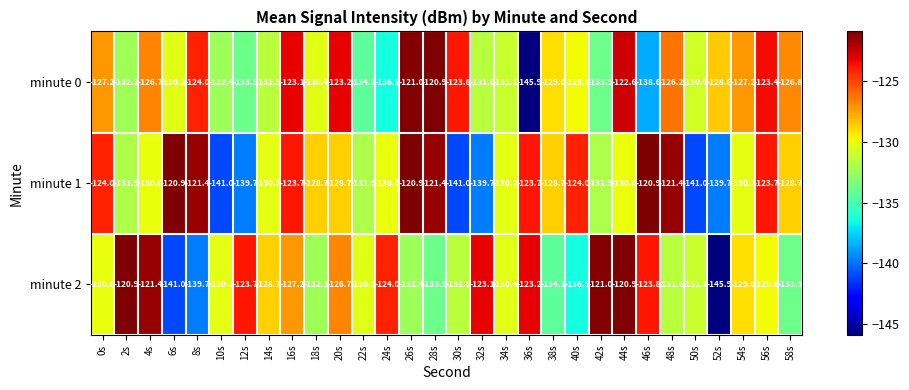

The value of minute 0 at 24s is -231.6. True or false?

False